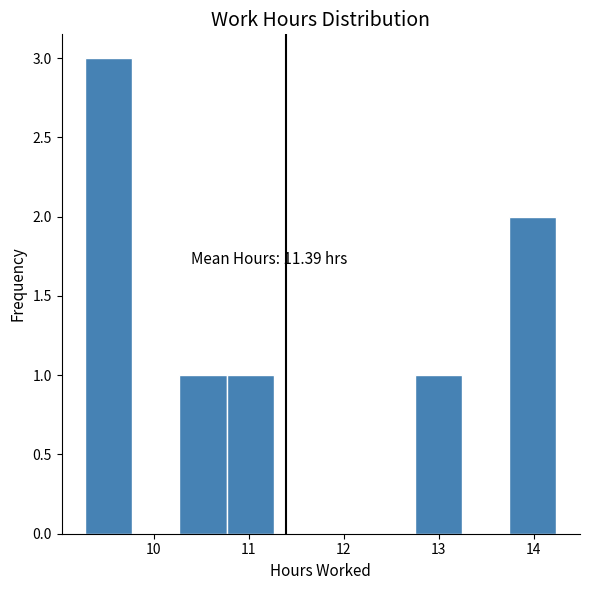

Over which range of the x-axis is the bar tallest?

9.3 to 9.8